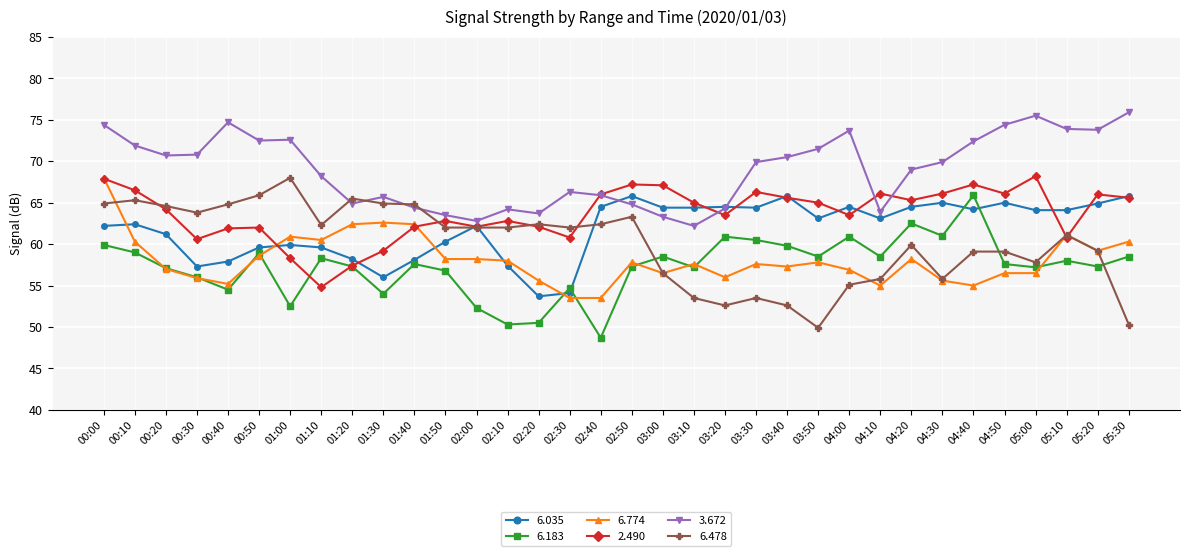

What is the total value across all series at 03:30?

372.2